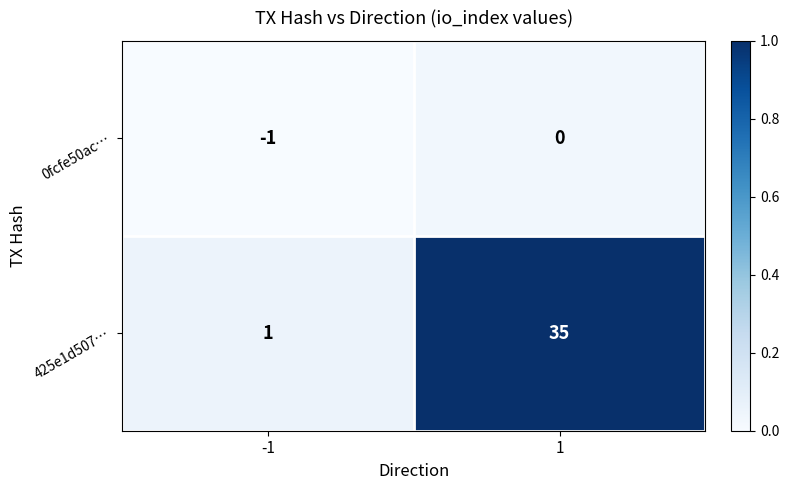

At which category is the sum across all series the highest?

1